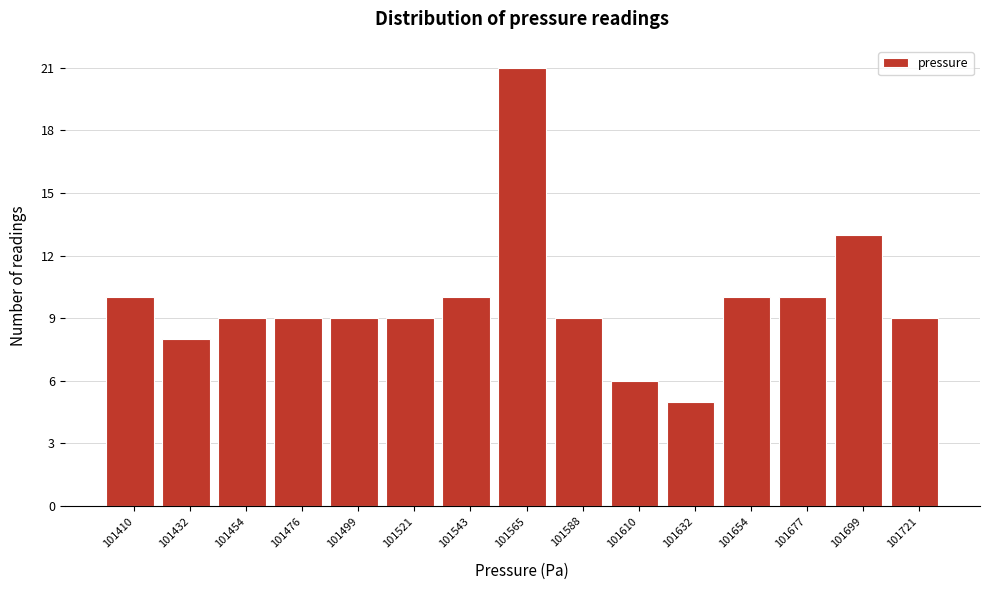

Reading left to right, extract all data points from this chart.

10	8	9	9	9	9	10	21	9	6	5	10	10	13	9